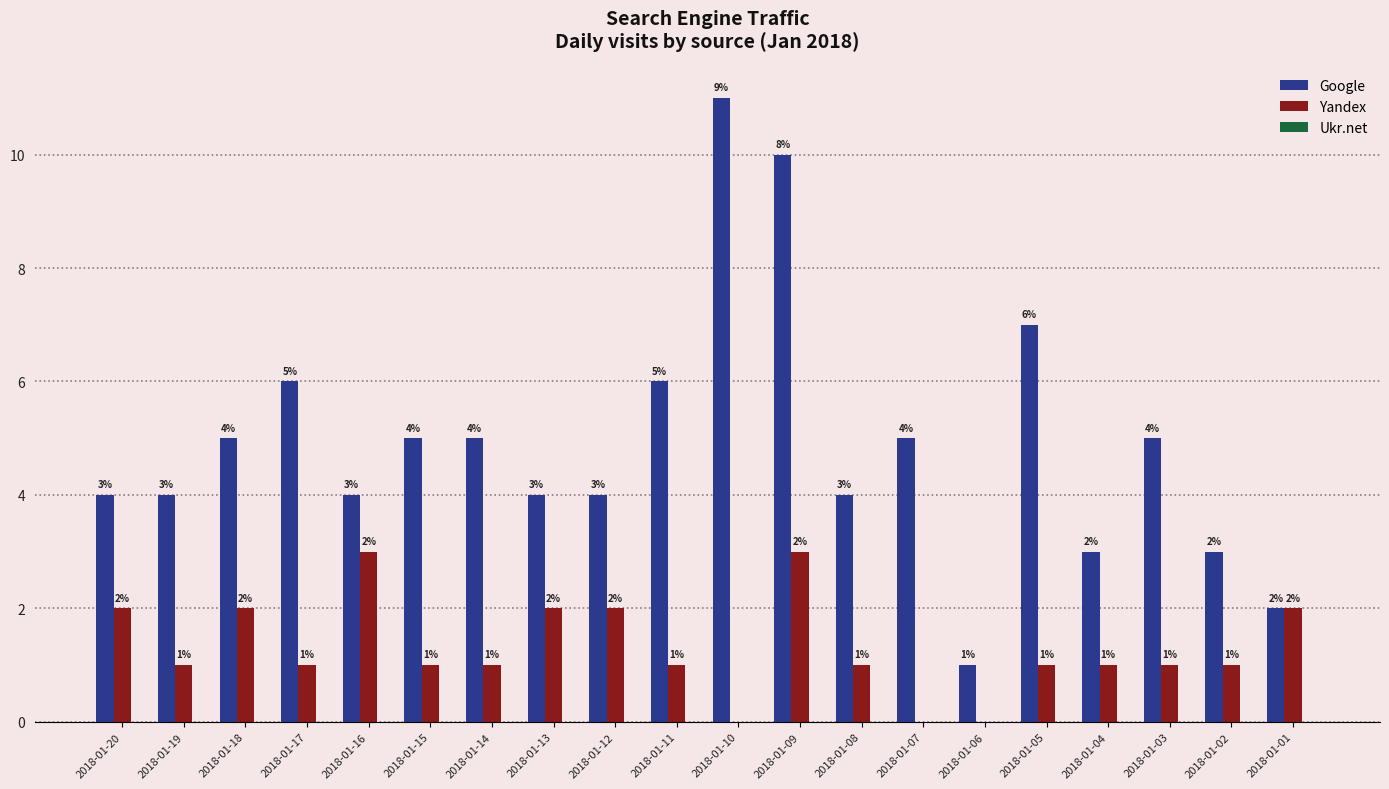

What is the sum of all Yandex values?

26